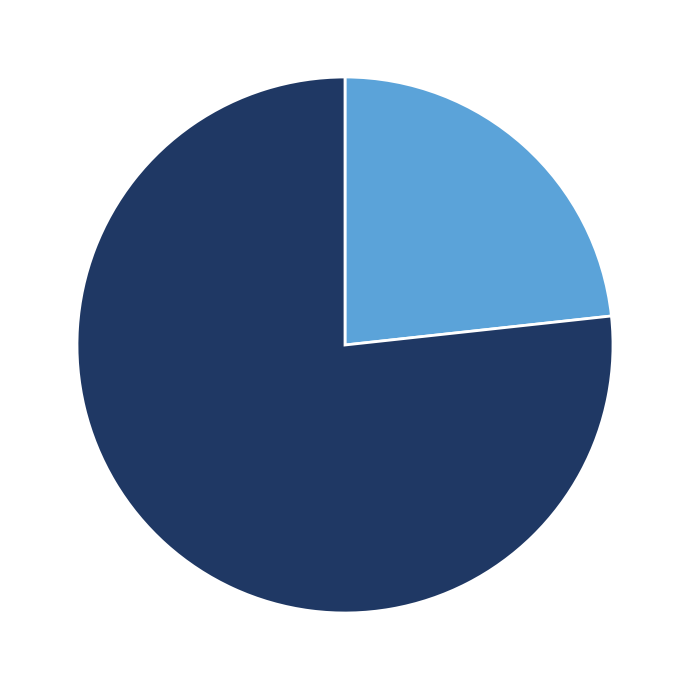

Is there a majority slice in this chart?

Yes